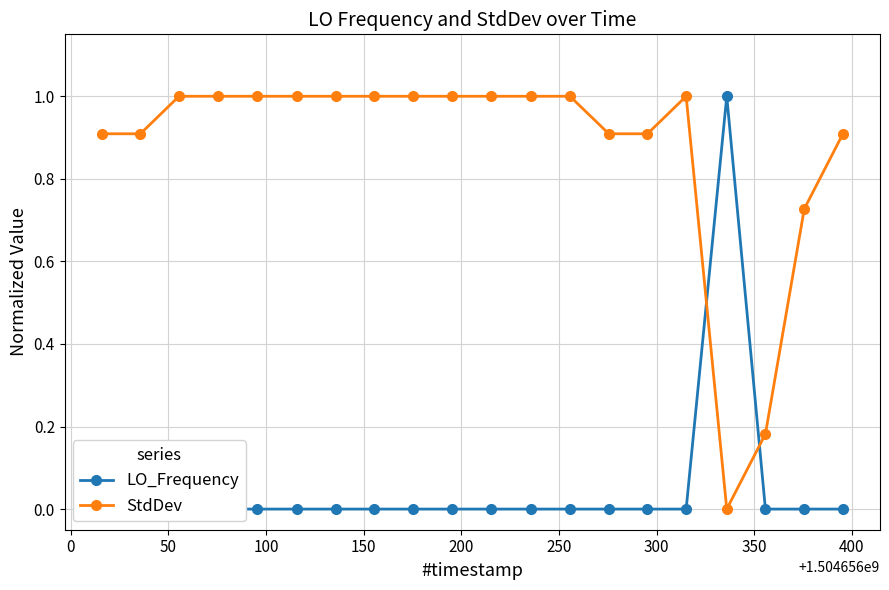

True or false: LO_Frequency has more than 0 points higher than both neighbors.

True